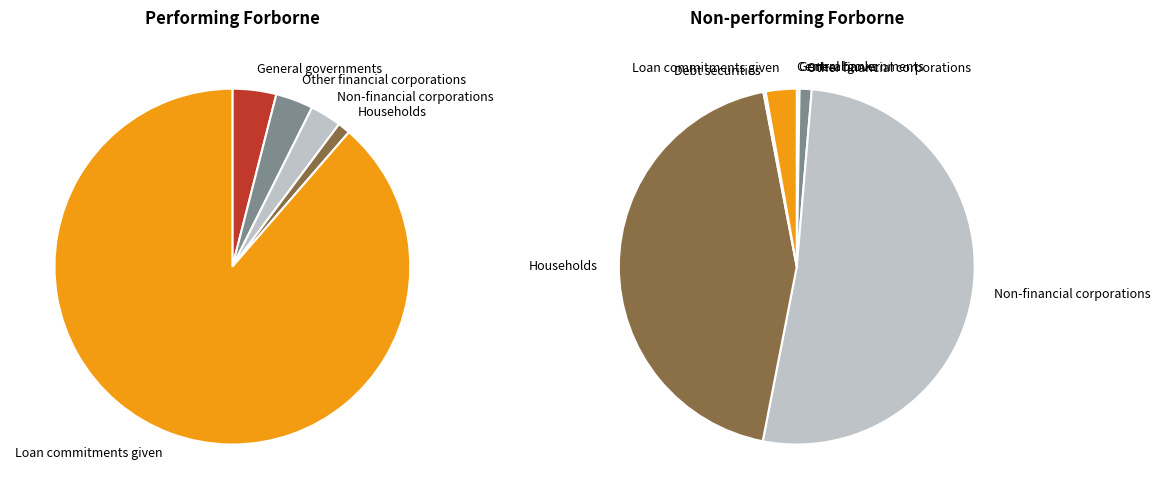

Is it true that Non-financial corporations is 52% of the pie?

True